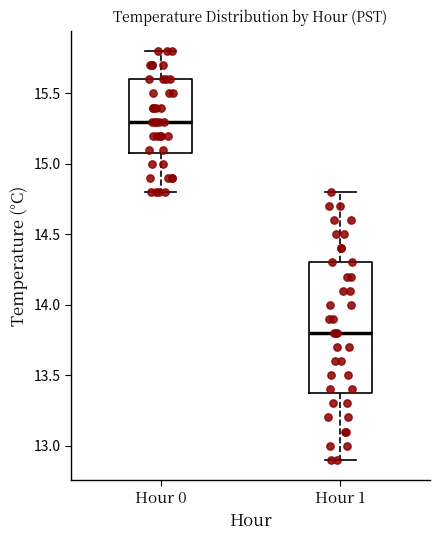

Reading left to right, read every box against the y-axis: the position of its median line, the range the box covers, and the ends of its whiskers. The values are not printed on the chart, so give them approximately, as read against the axis.

Hour 0: median 15.3, box 15.1 to 15.6, whiskers 14.8 to 15.8
Hour 1: median 13.8, box 13.4 to 14.3, whiskers 12.9 to 14.8